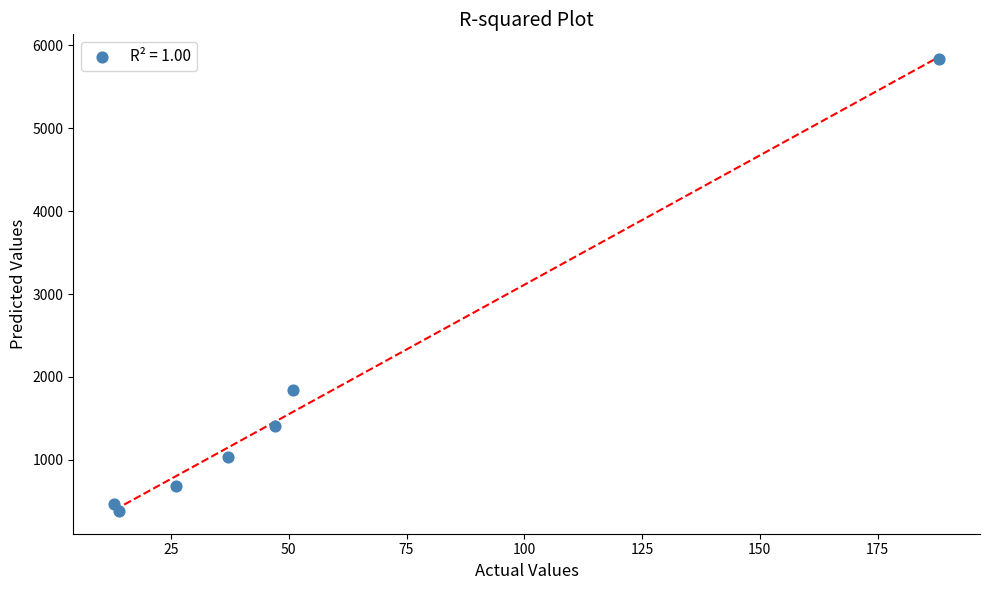

What is the average Y value?

1667